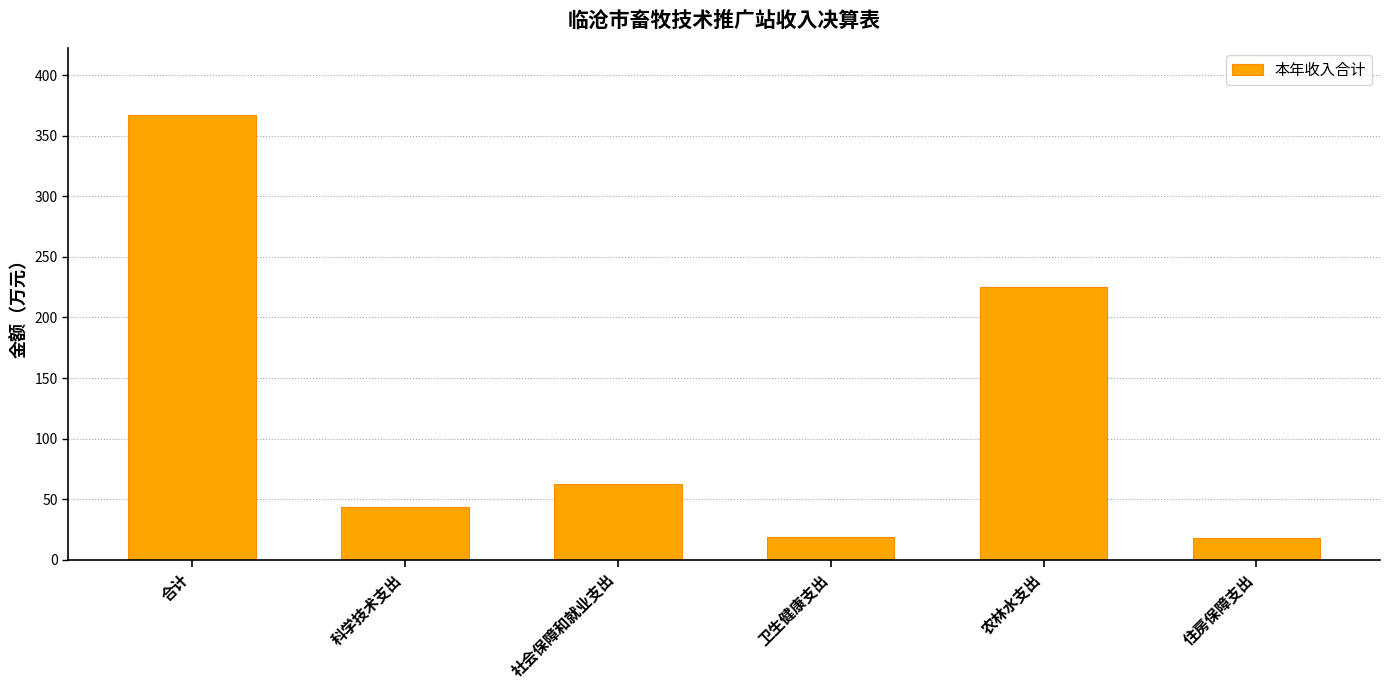

What is the greatest value displayed?

367.3